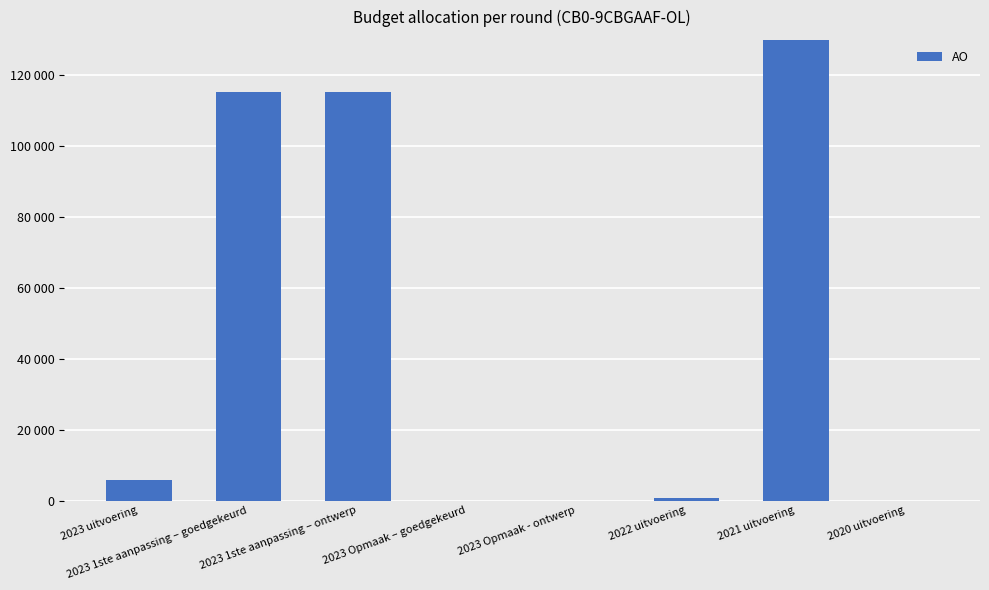

The chart shows a value of -82050 at 2020 uitvoering. True or false?

False